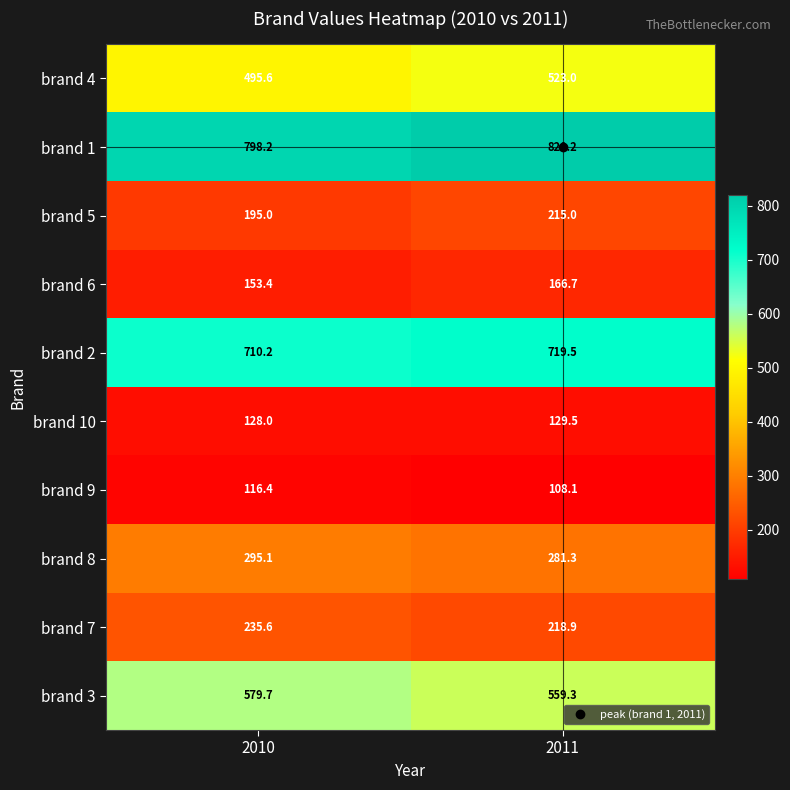

What is the maximum value shown in the chart?

820.2